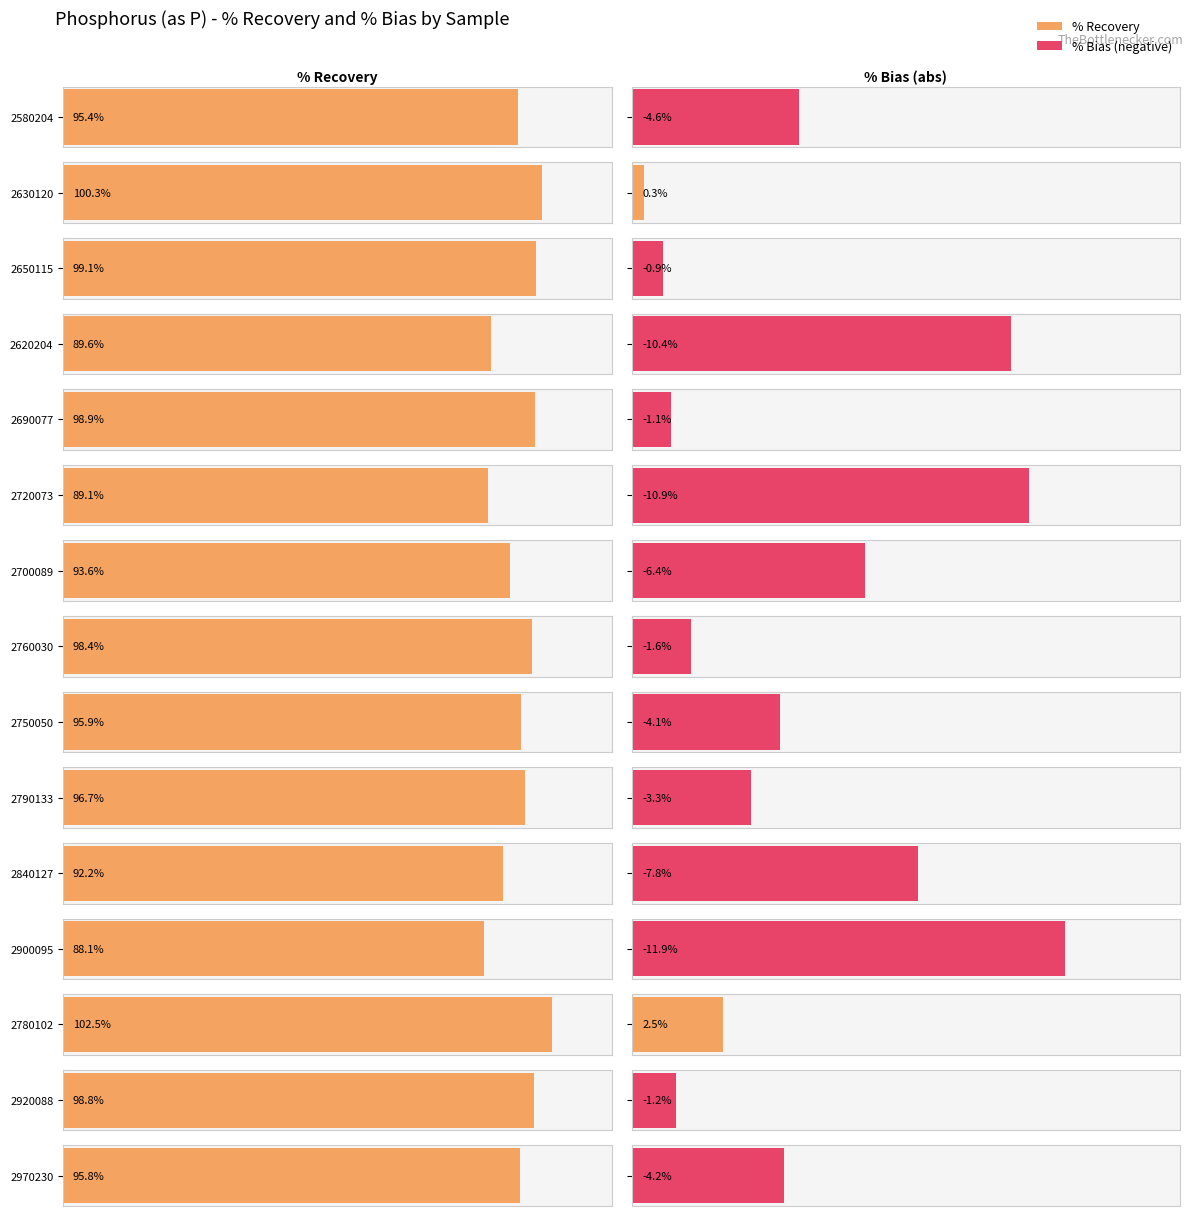

What is the label of the 14th bar from the left?

2920088